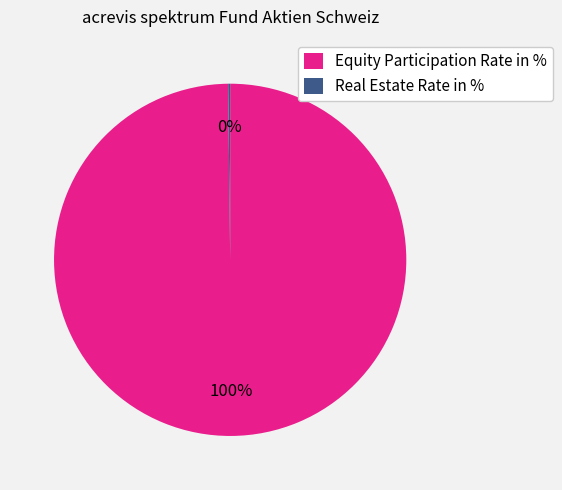

Is it true that Equity Participation Rate in % is 94% of the pie?

False